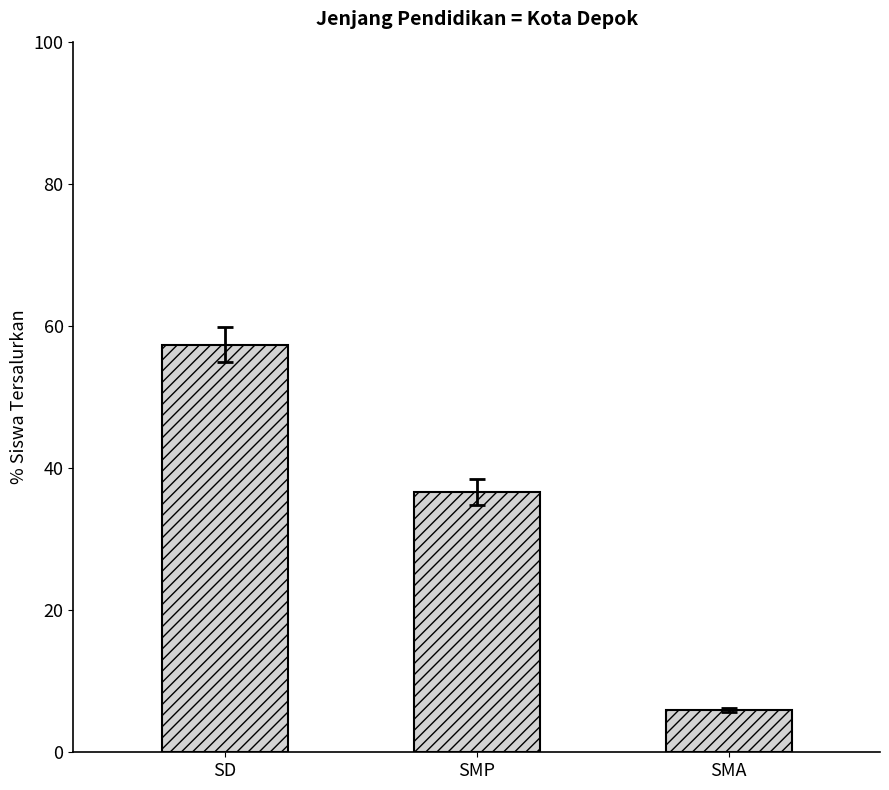

What is the greatest value displayed?

57.4